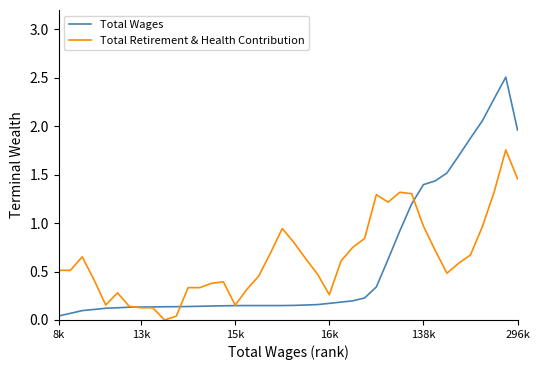

Which series has the largest range (max minus min)?

Total Wages